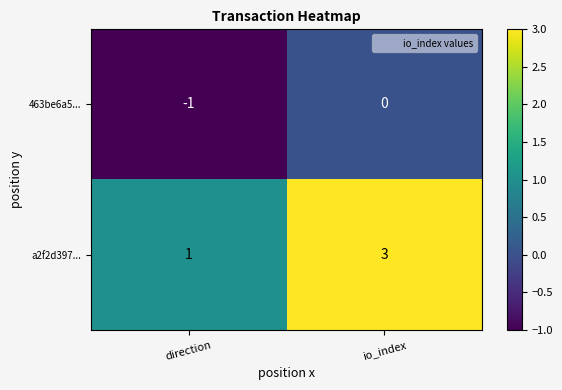

Reading right to left, extract all data points from this chart.

463be6a5...: io_index=0	direction=-1
a2f2d397...: io_index=3	direction=1